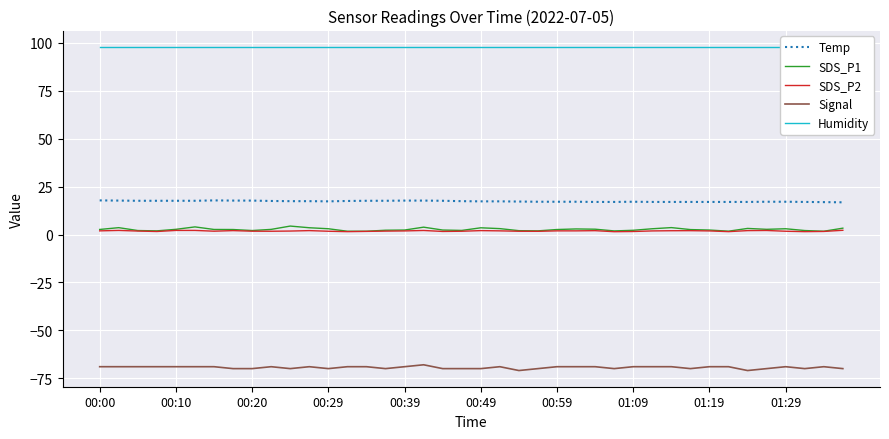

True or false: Temp and SDS_P2 intersect in this chart.

False